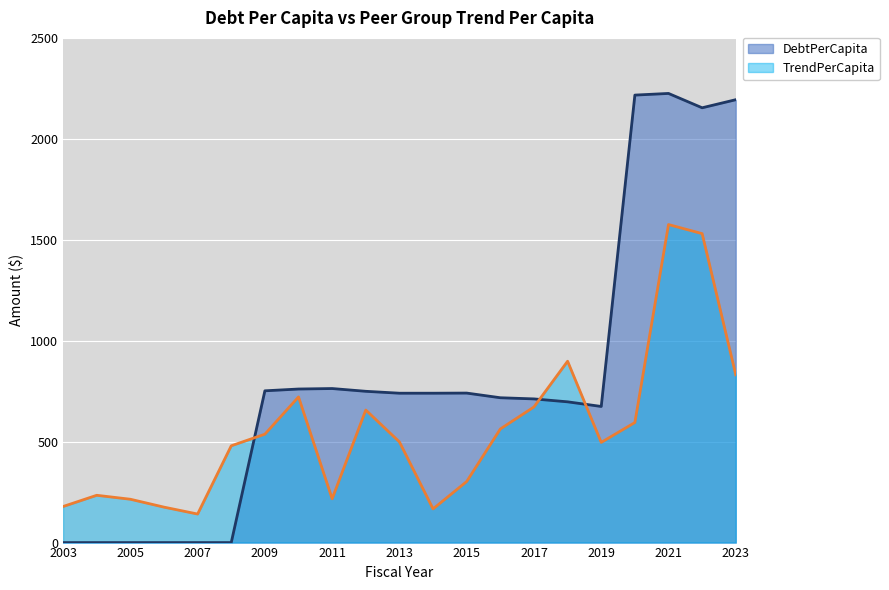

True or false: DebtPerCapita has a value of 197.9 at 2019.

False